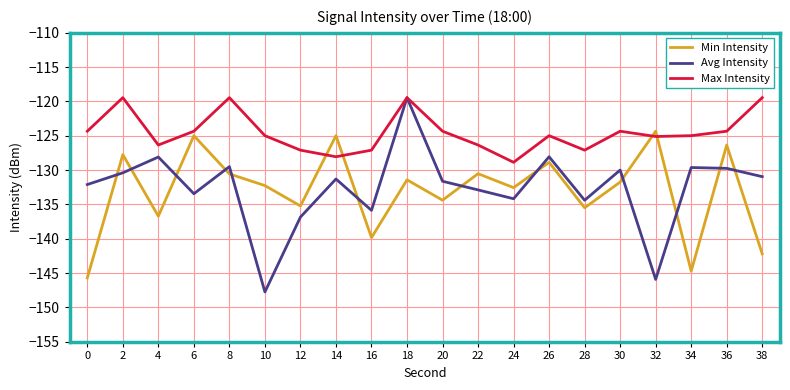

At which category is the sum across all series the highest?

18